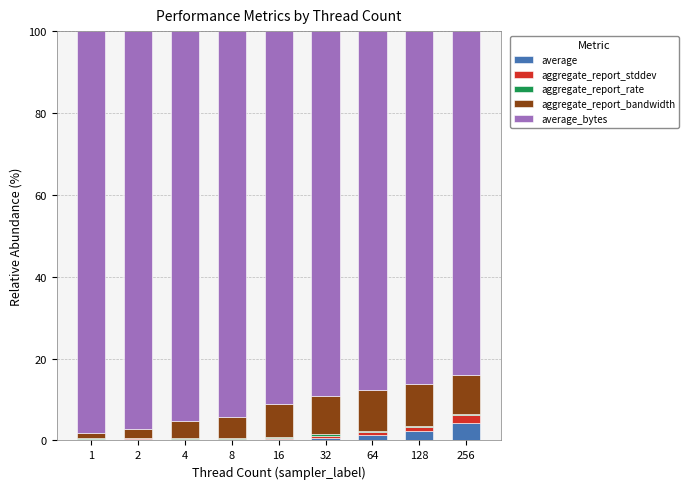

How many distinct data groups are displayed?

5